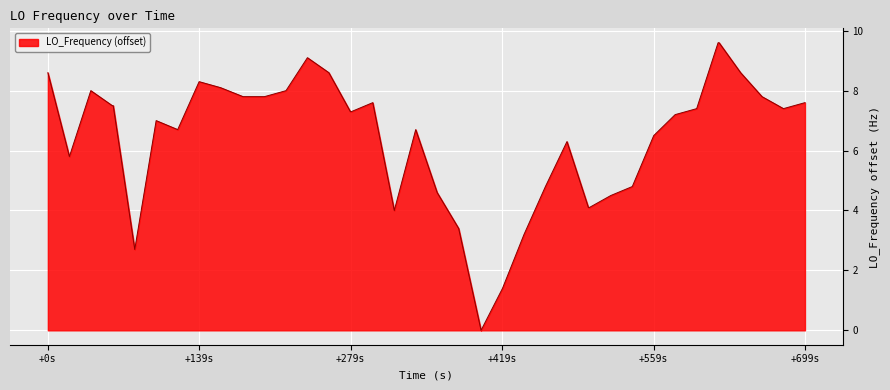

What is the greatest value displayed?

9.6